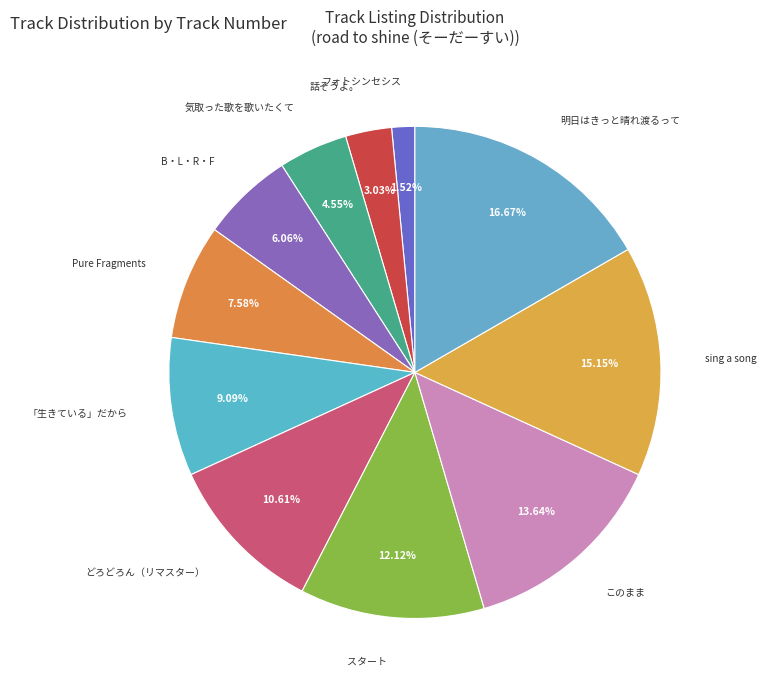

What percentage is the sing a song slice, to the nearest percent?

15%